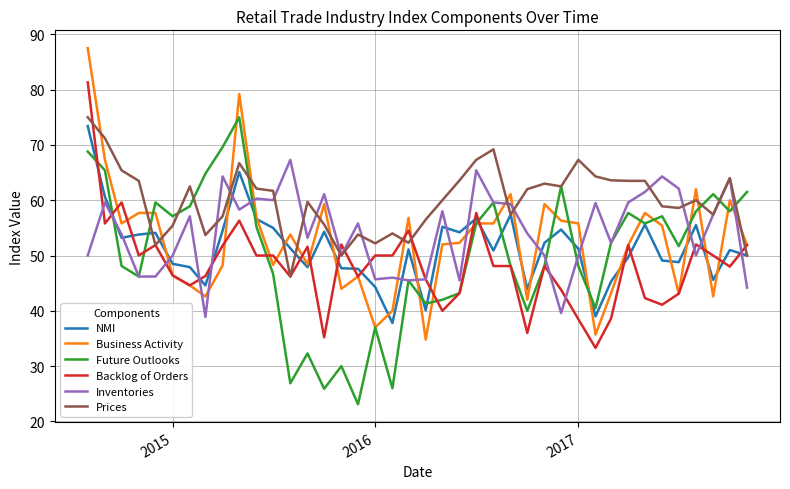

What is the maximum value for Backlog of Orders?

81.3